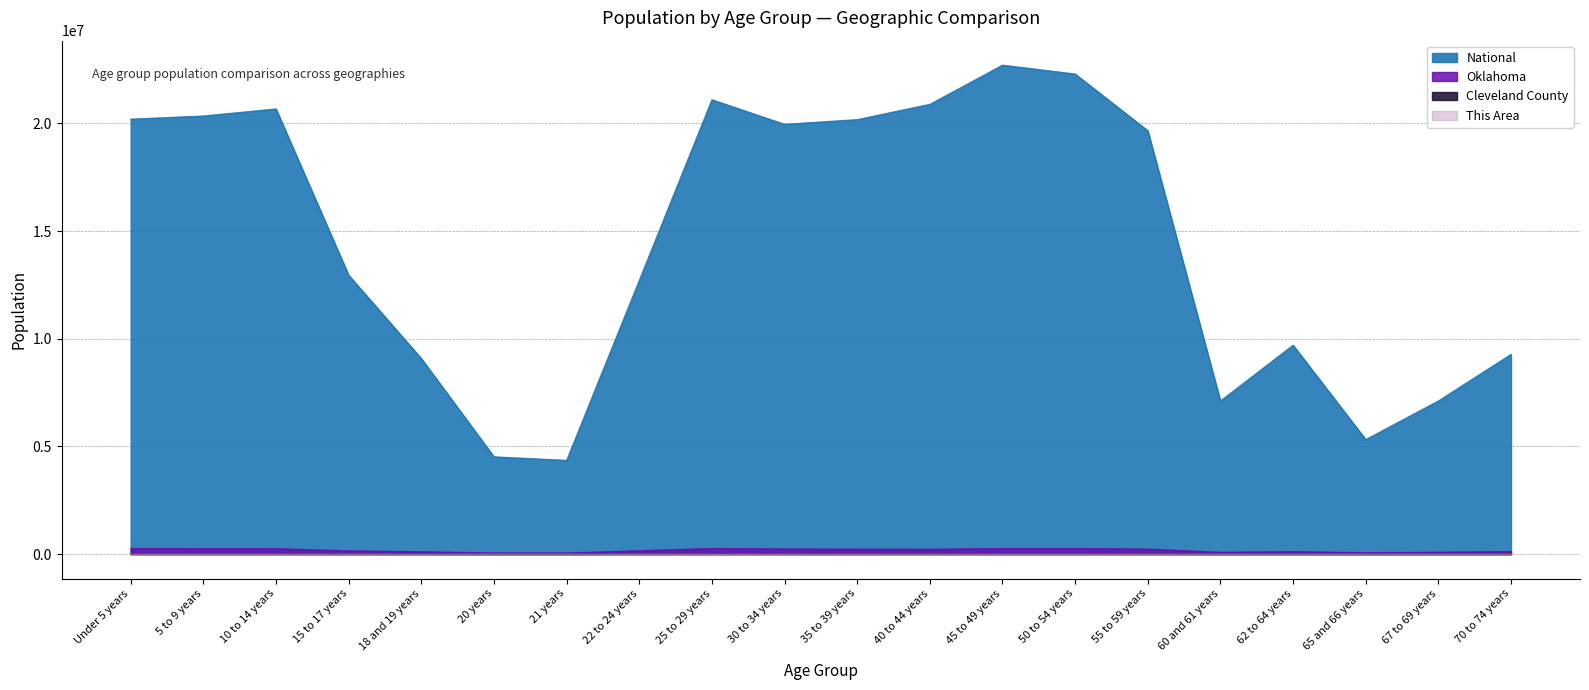

At how many categories does at least one series exceed 4607524?

18